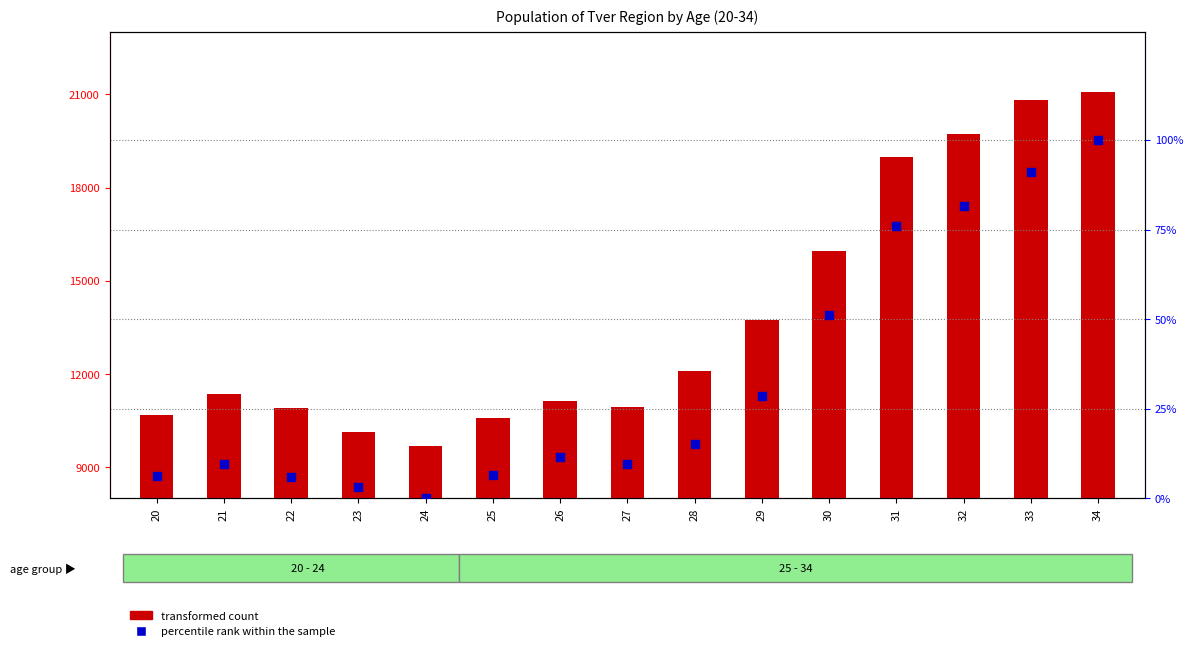

What are all the series names shown in the legend?

transformed count, percentile rank within the sample